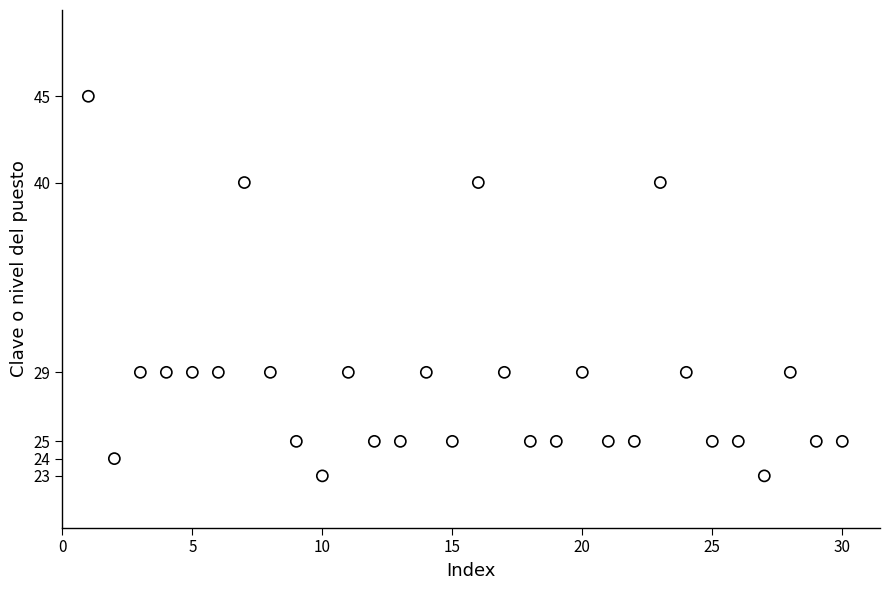

What is the range of Y values (max minus min)?

22